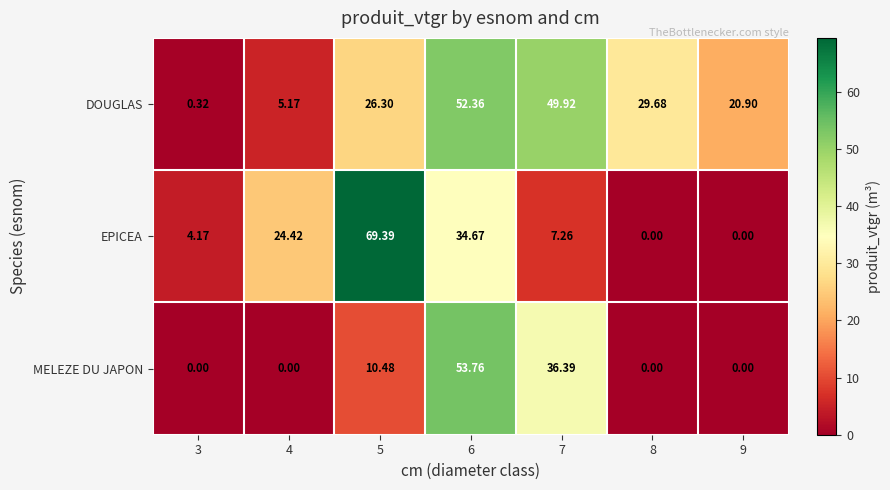

What is the total value across all series at 4?

29.6